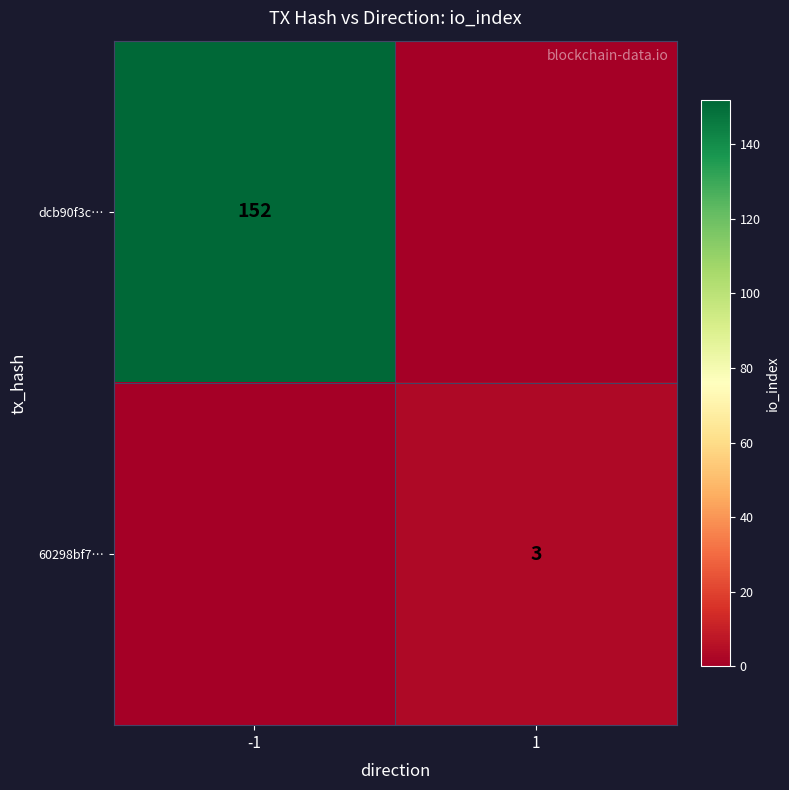

True or false: dcb90f3c… has a value of 84 at -1.

False